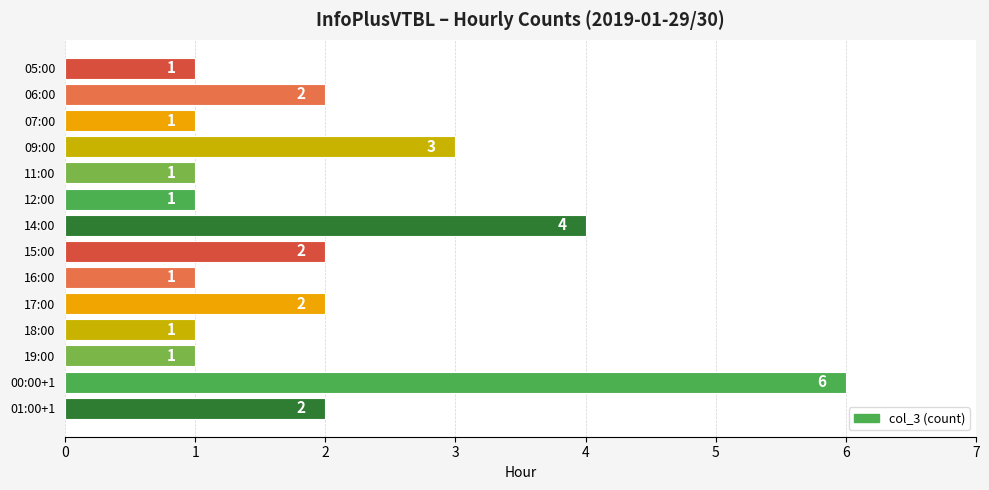

How many data points does each series have?

14